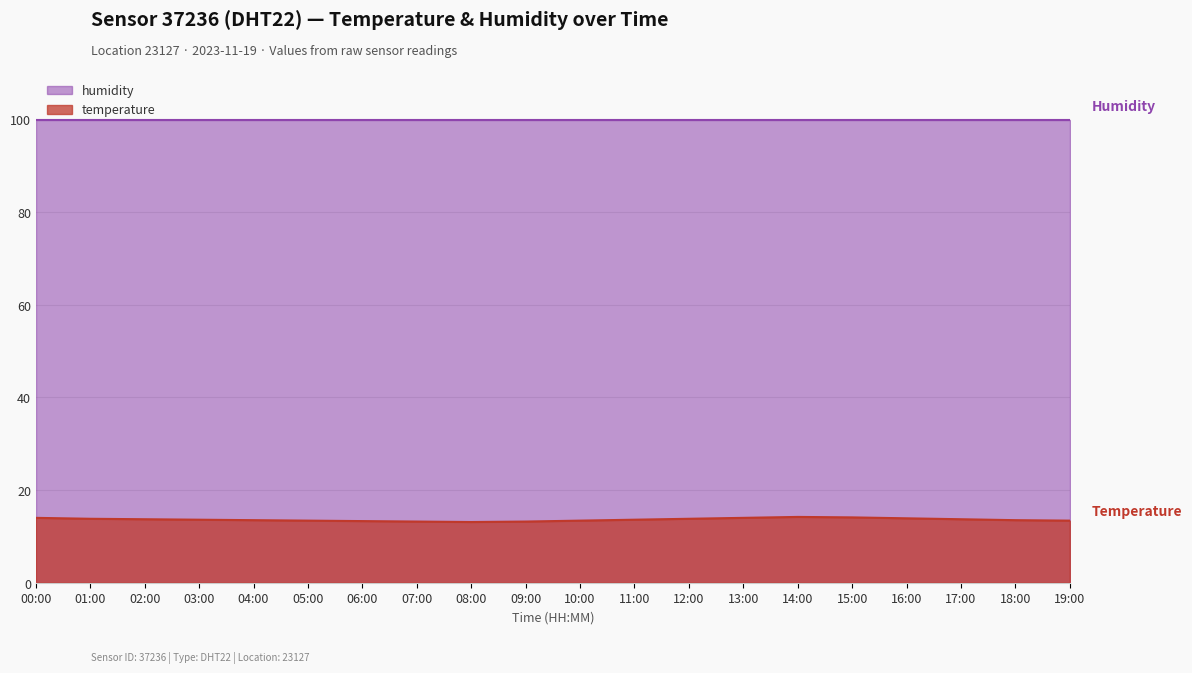

What is the difference between the maximum and minimum values?

1.1